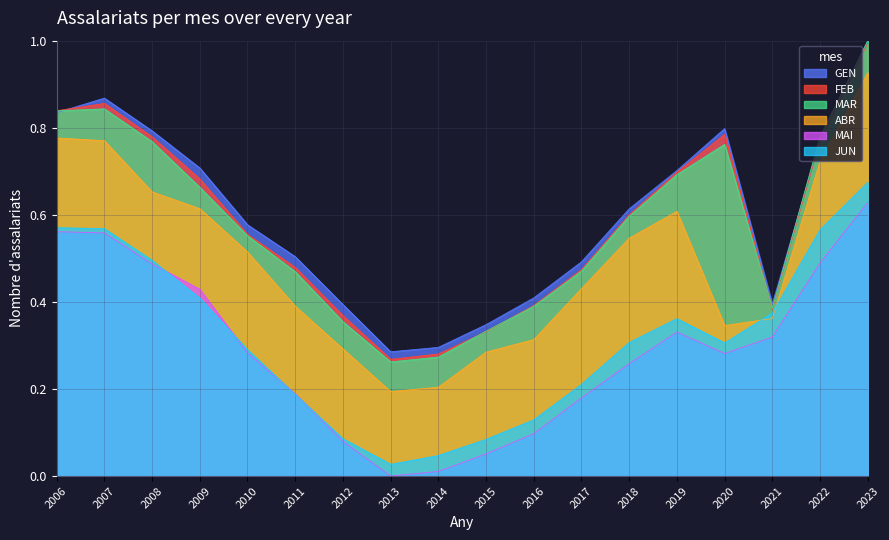

What are all the series names shown in the legend?

GEN, FEB, MAR, ABR, MAI, JUN